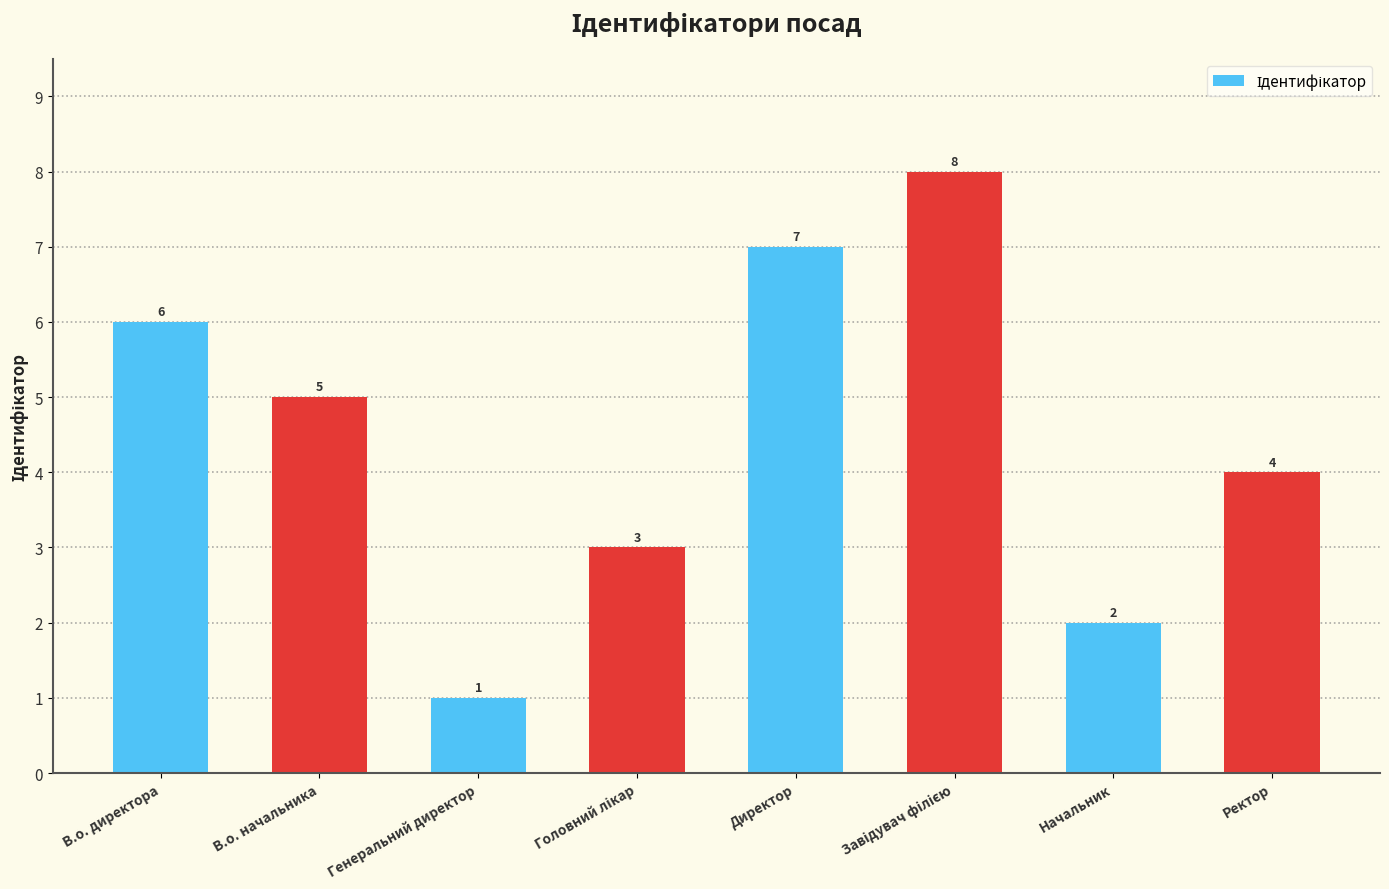

What is the sum of all values?

36